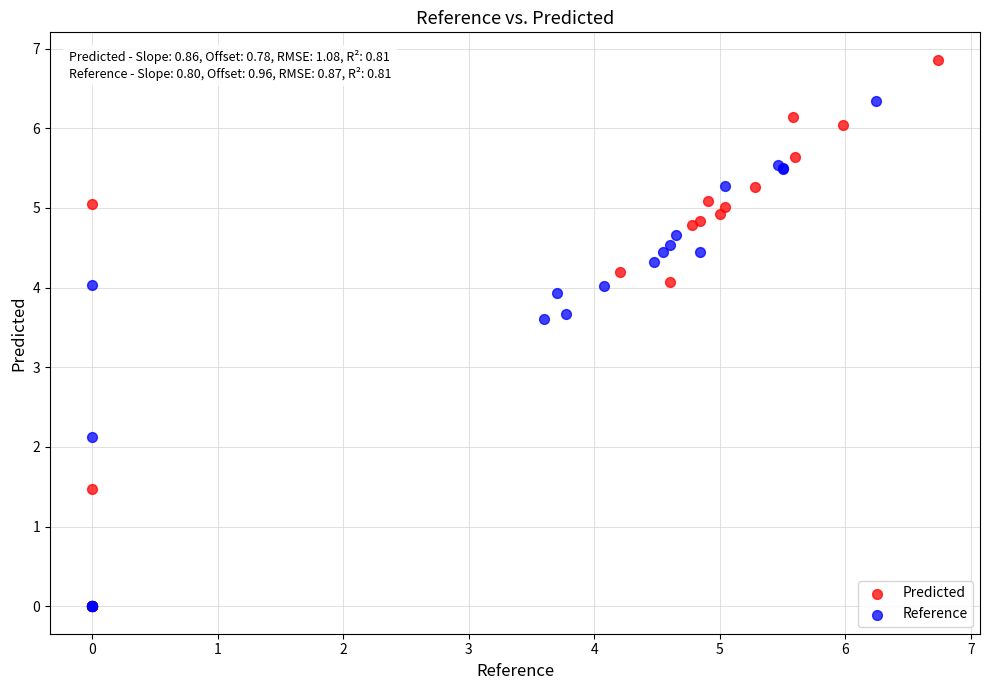

What are all the series names shown in the legend?

Predicted, Reference